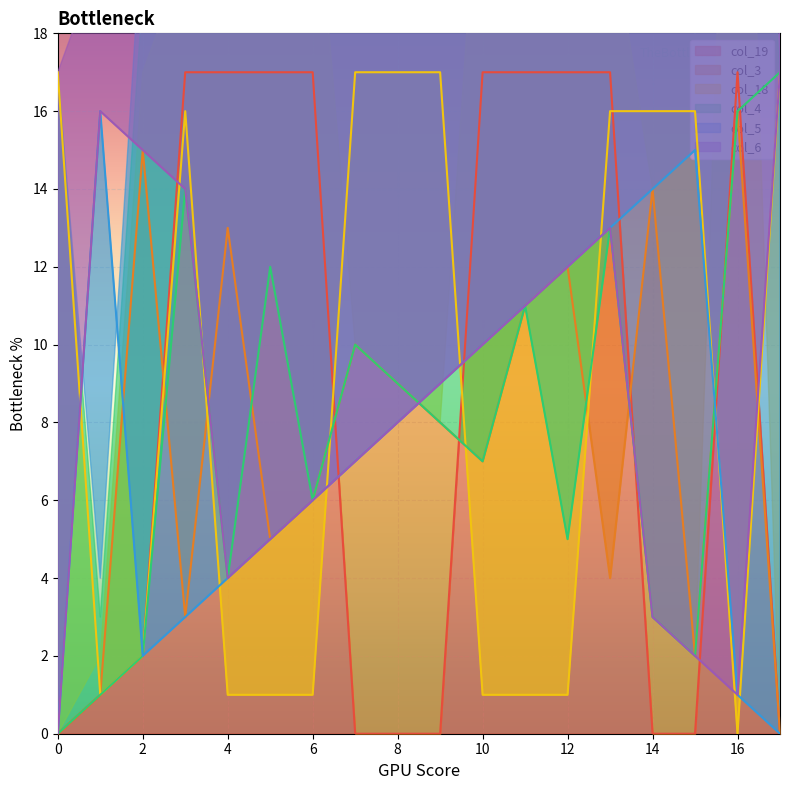

The value of col_18 at 1 is 1. True or false?

False